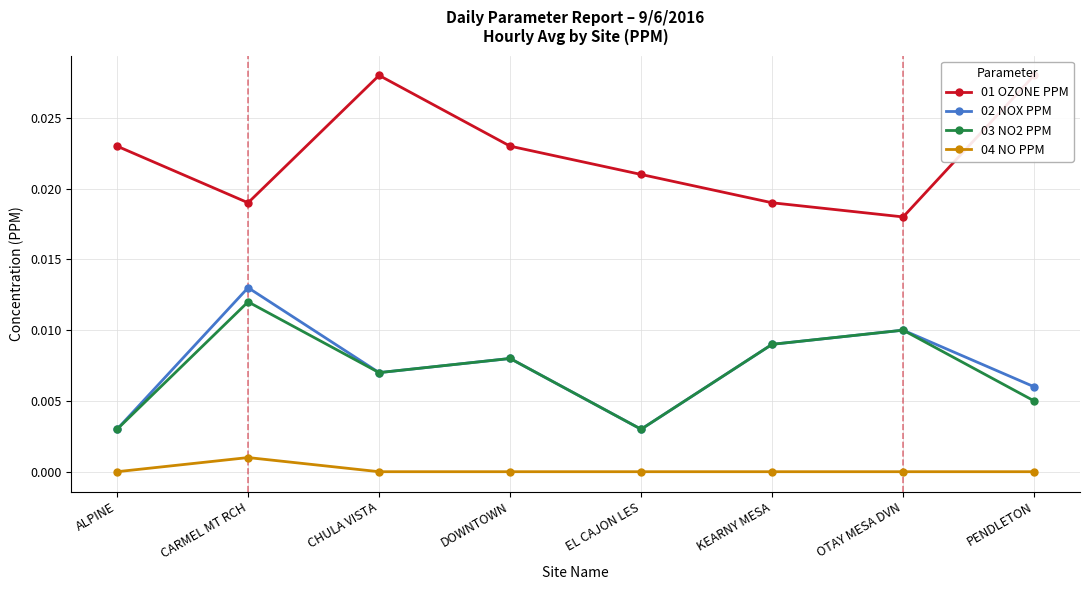

Does the chart have visible grid lines?

Yes